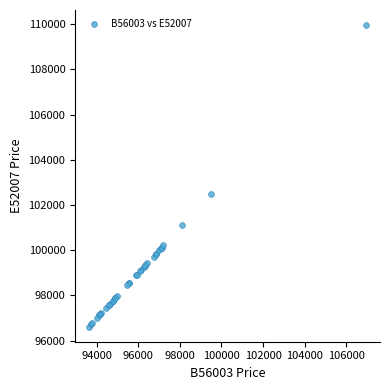

What Y value in the scatter plot is closest to 103288?

102507